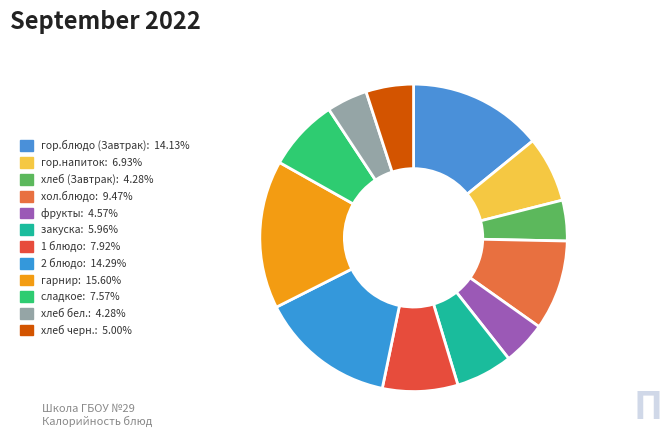

How many segments does this pie chart have?

12